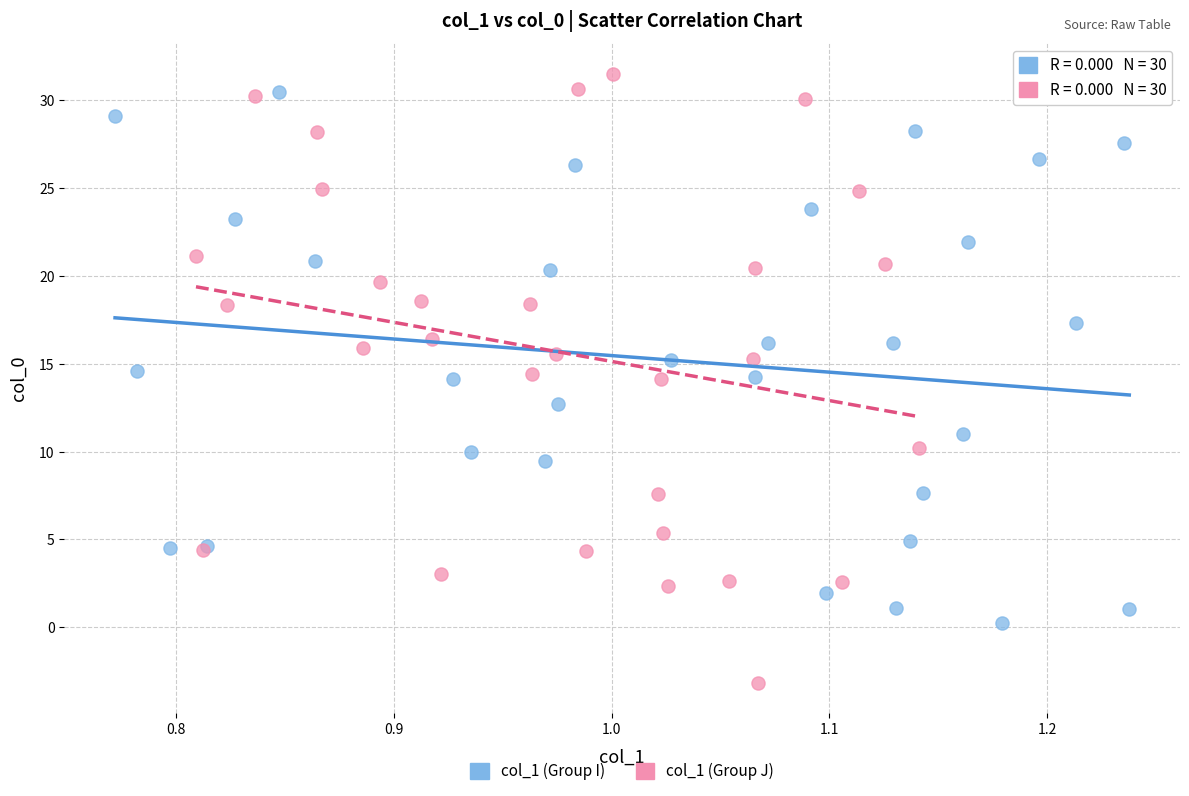

Which series has the widest spread of Y values?

col_1 (Group J)